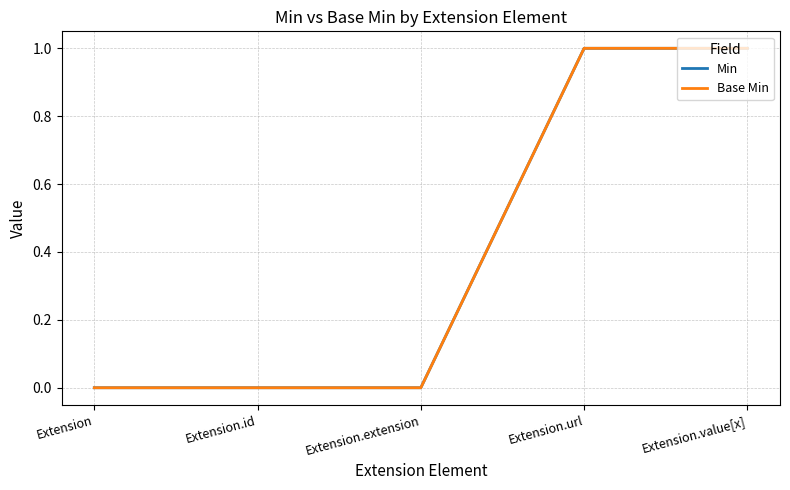

Is it true that Min equals 2 at Extension.url?

False